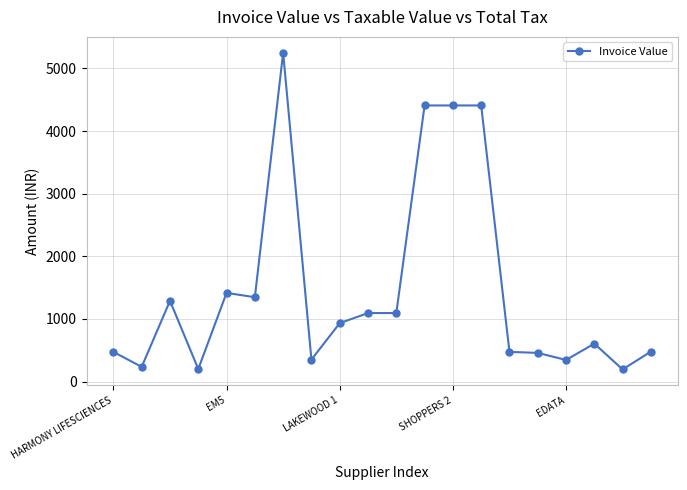

True or false: the data has more than 0 interior local peaks.

True